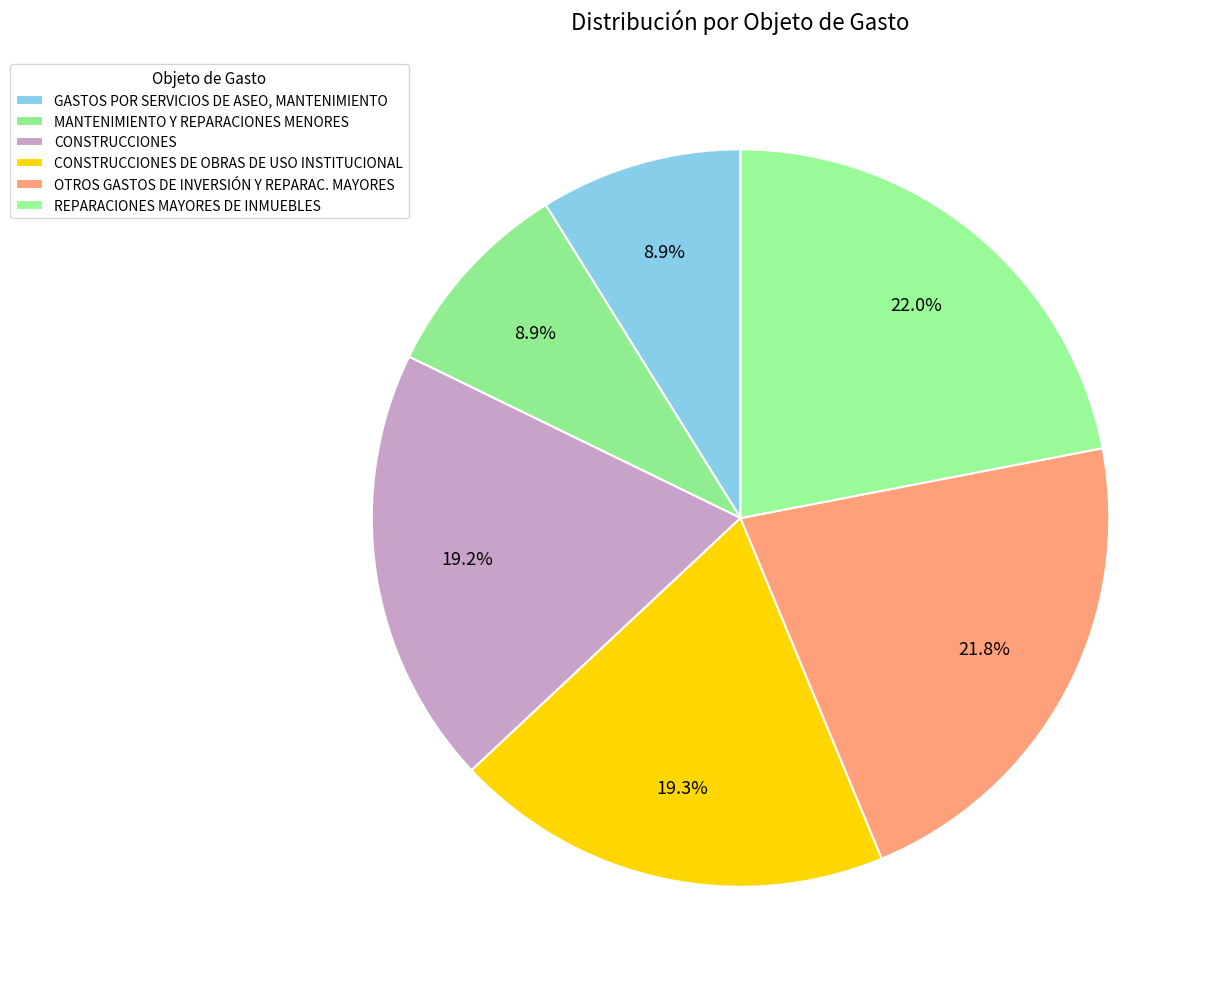

What percentage is the CONSTRUCCIONES slice, to the nearest percent?

19%